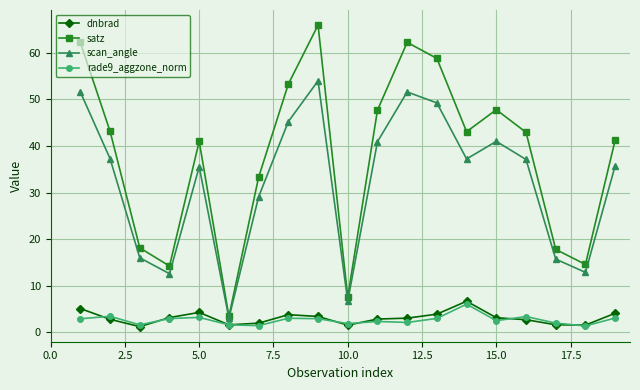

True or false: rade9_aggzone_norm and scan_angle intersect in this chart.

False